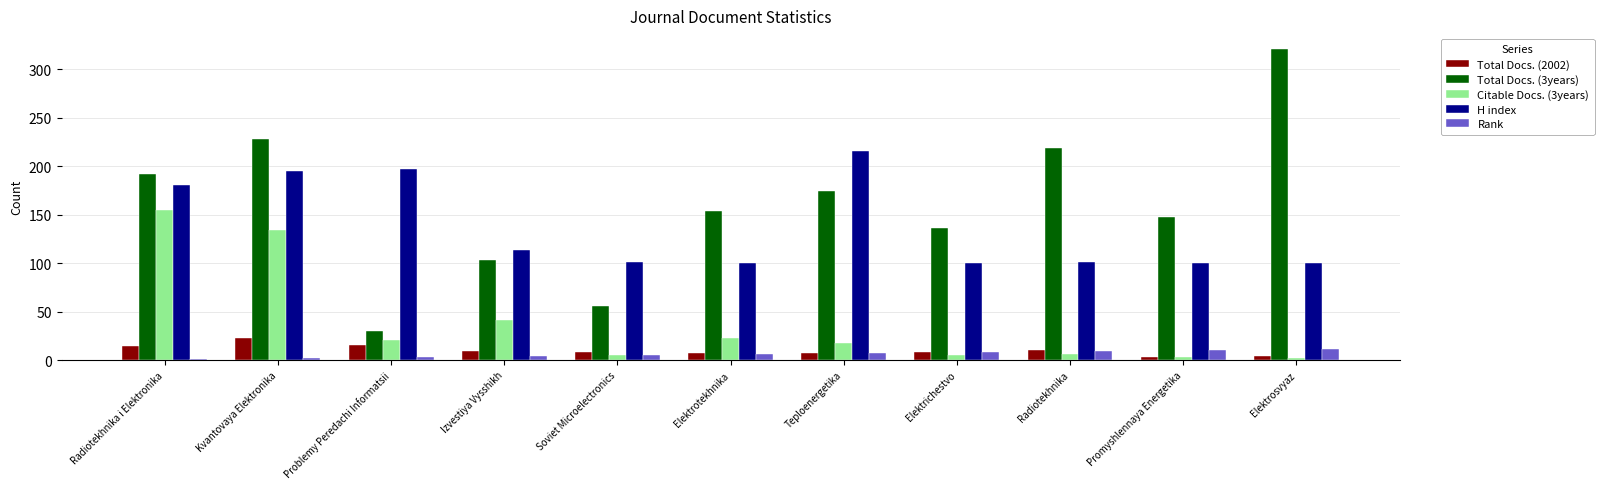

Is the value of H index at Promyshlennaya Energetika greater than the value of Rank at Problemy Peredachi Informatsii?

Yes